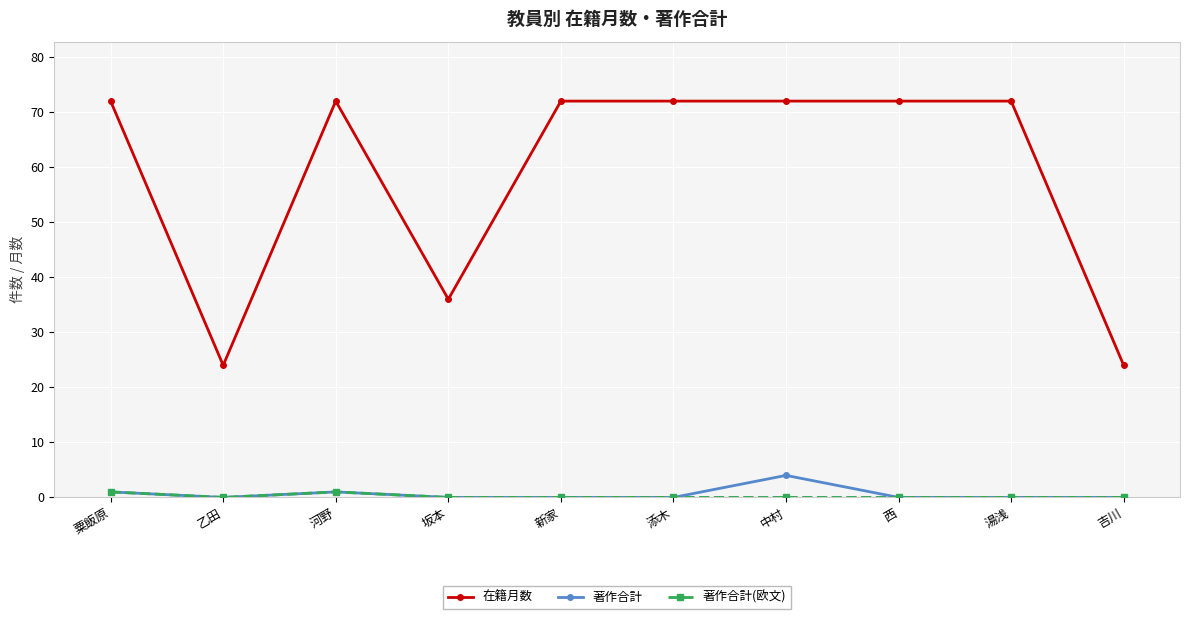

What is the difference between the maximum and minimum values in the 在籍月数 series?

48